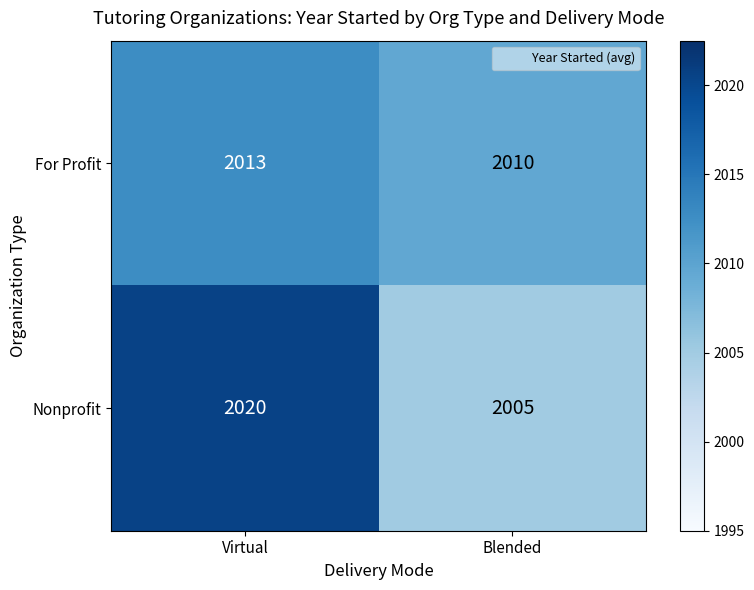

Count the number of data series in this chart.

2